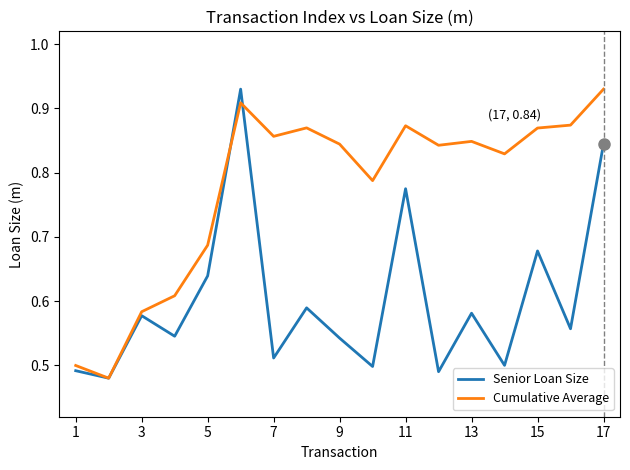

Rank the series by their average value, from lowest to highest.

Senior Loan Size, Cumulative Average